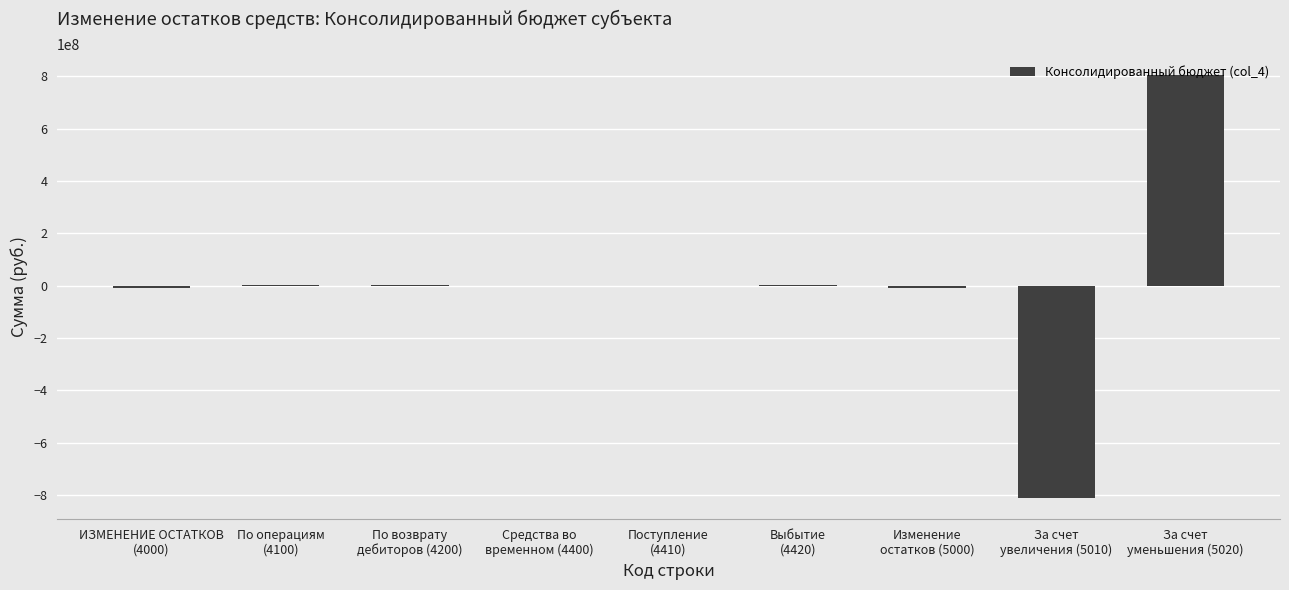

What is the maximum value shown in the chart?

803534940.7